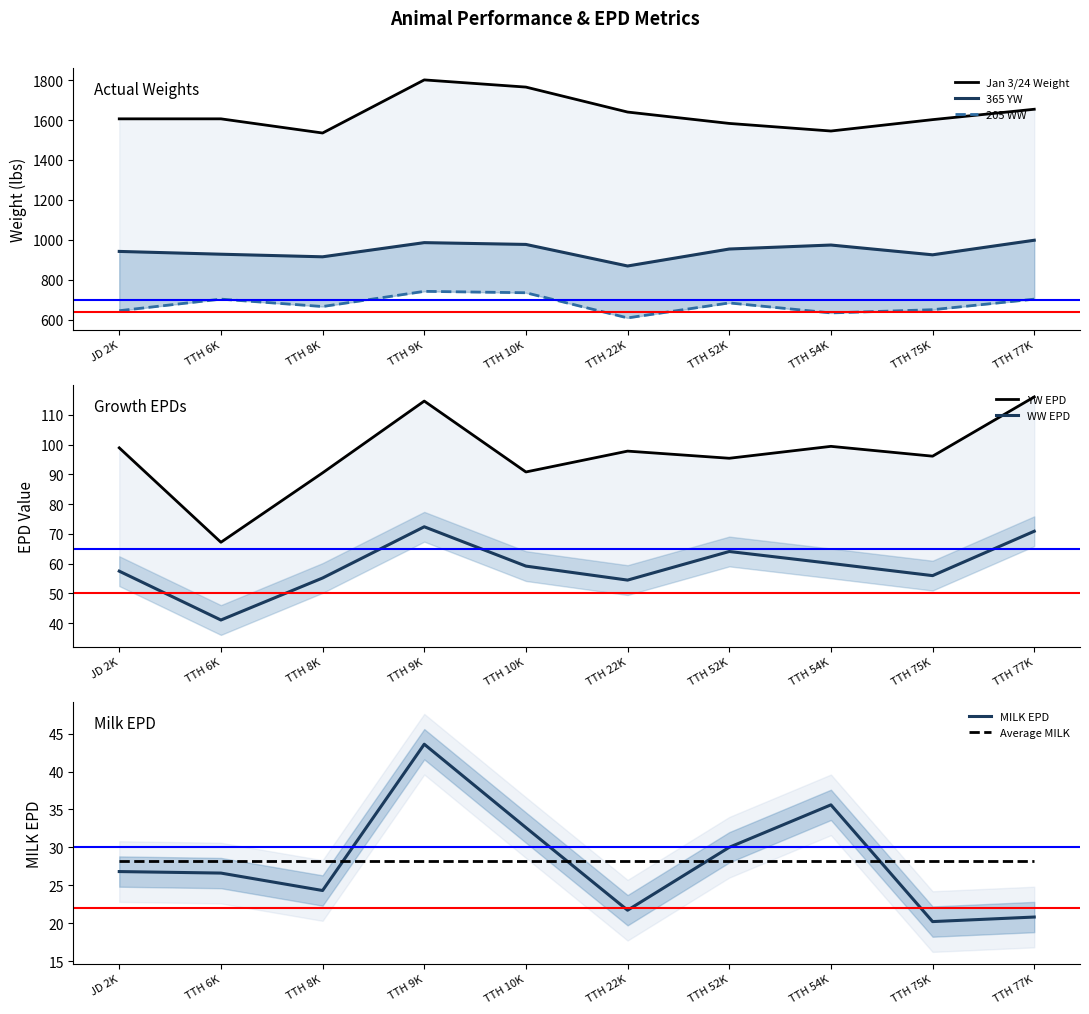

True or false: WW EPD and 365 YW intersect in this chart.

False